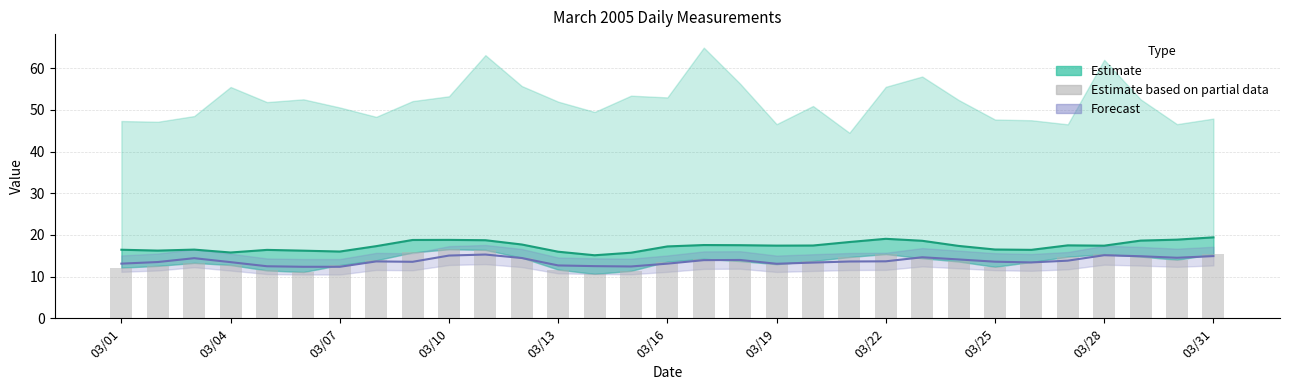

What is the sum of the Estimate values at 17 and 03/22?

34.9